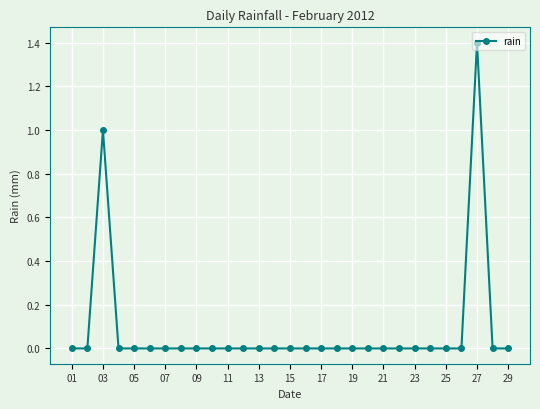

True or false: there are more than 1 points higher than both neighbors.

True